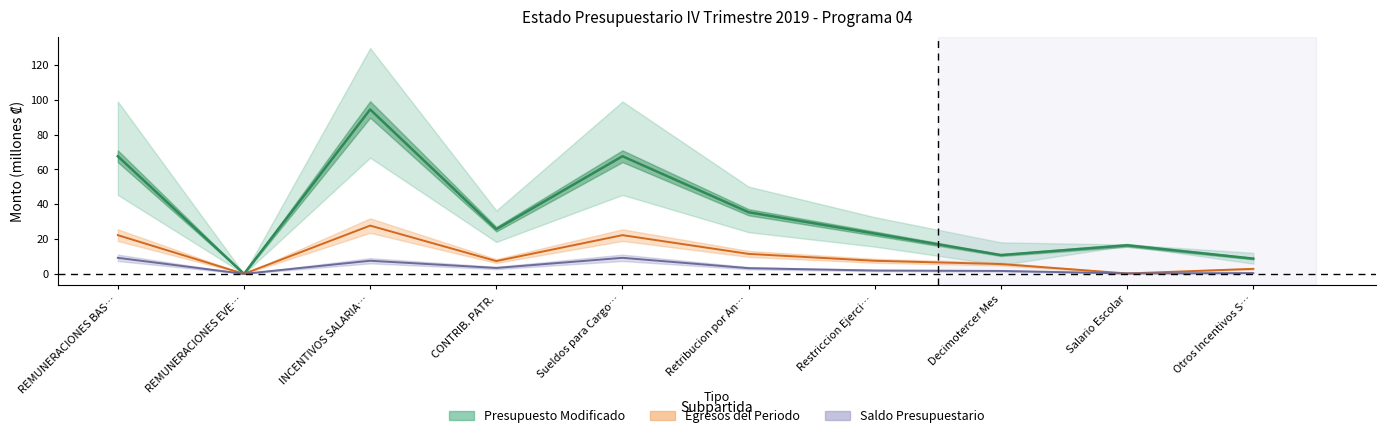

What is the spread (max minus min) of values at Sueldos para Cargo…?

58.4